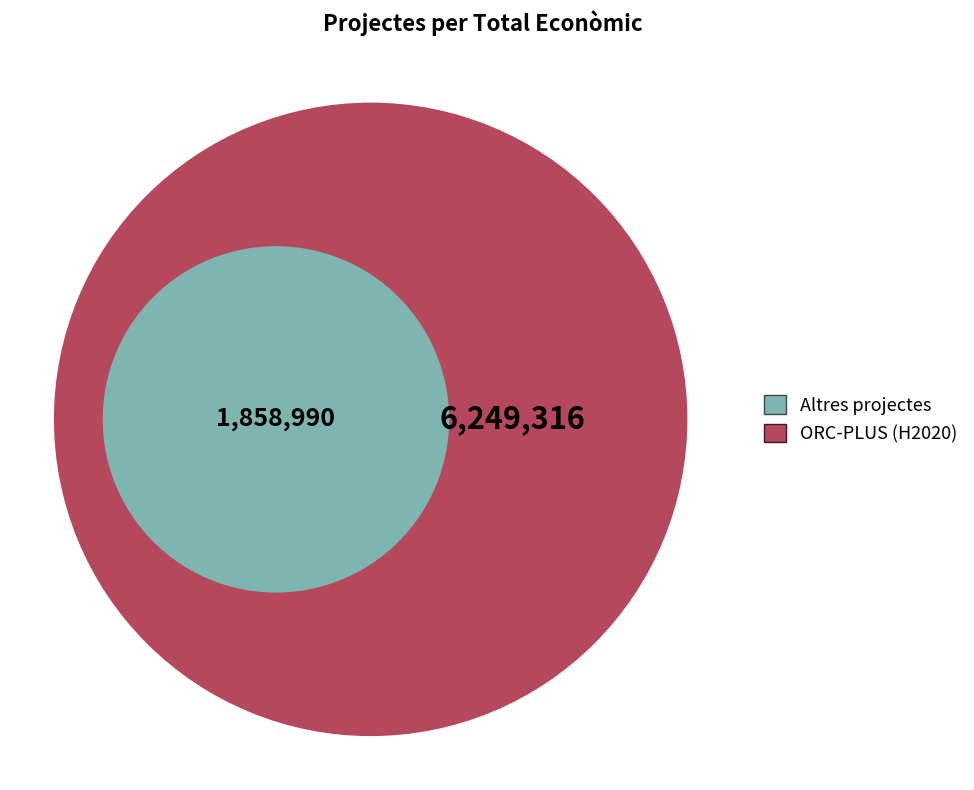

What percentage is the ORC-PLUS slice, to the nearest percent?

77%